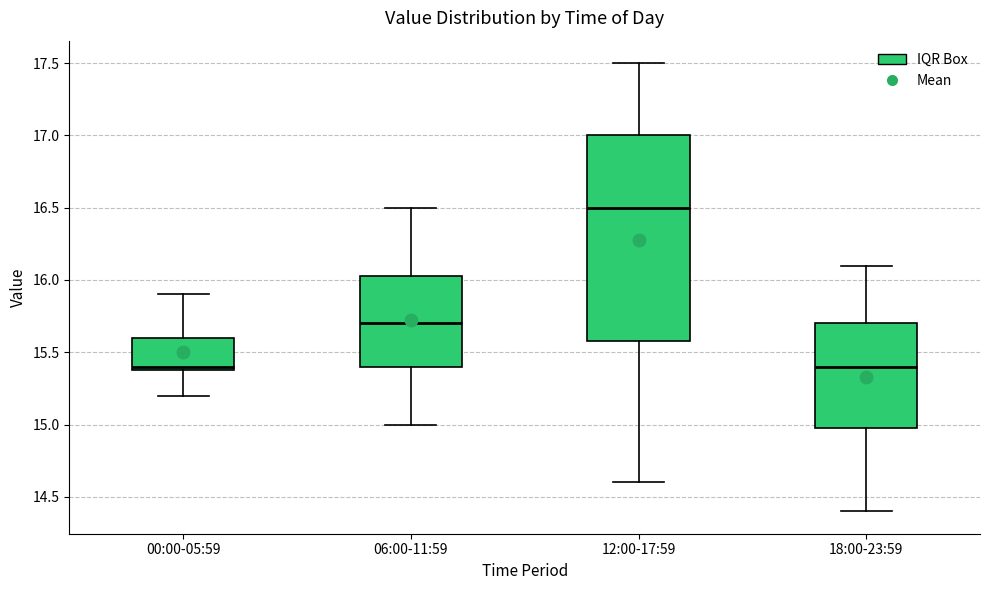

Where is the upper edge of the box for 06:00-11:59 on the y-axis? The values are not printed on the chart, so give them approximately, as read against the axis.

16.05